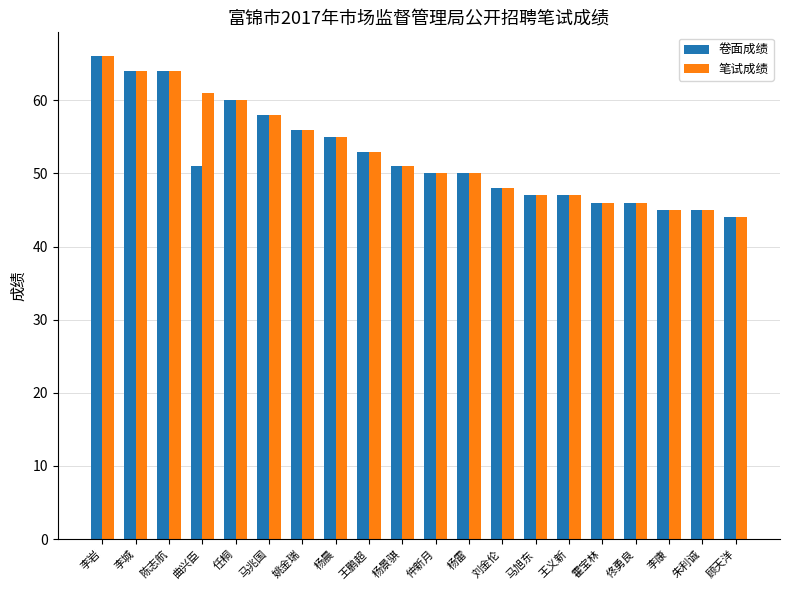

What is the value of the 卷面成绩 bar at the 13th from the left?

48